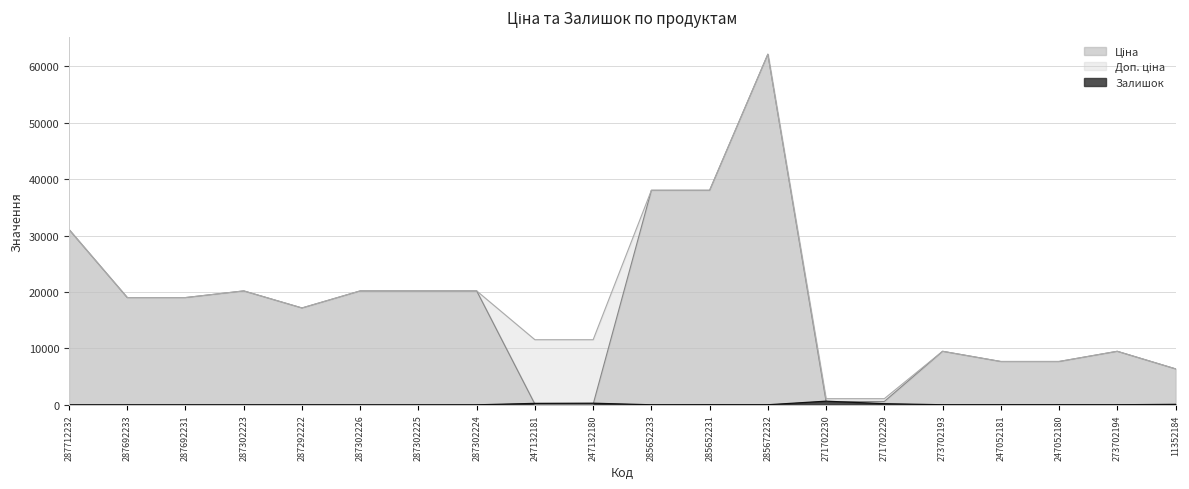

What is the spread (max minus min) of values at 287692231?

19005.7